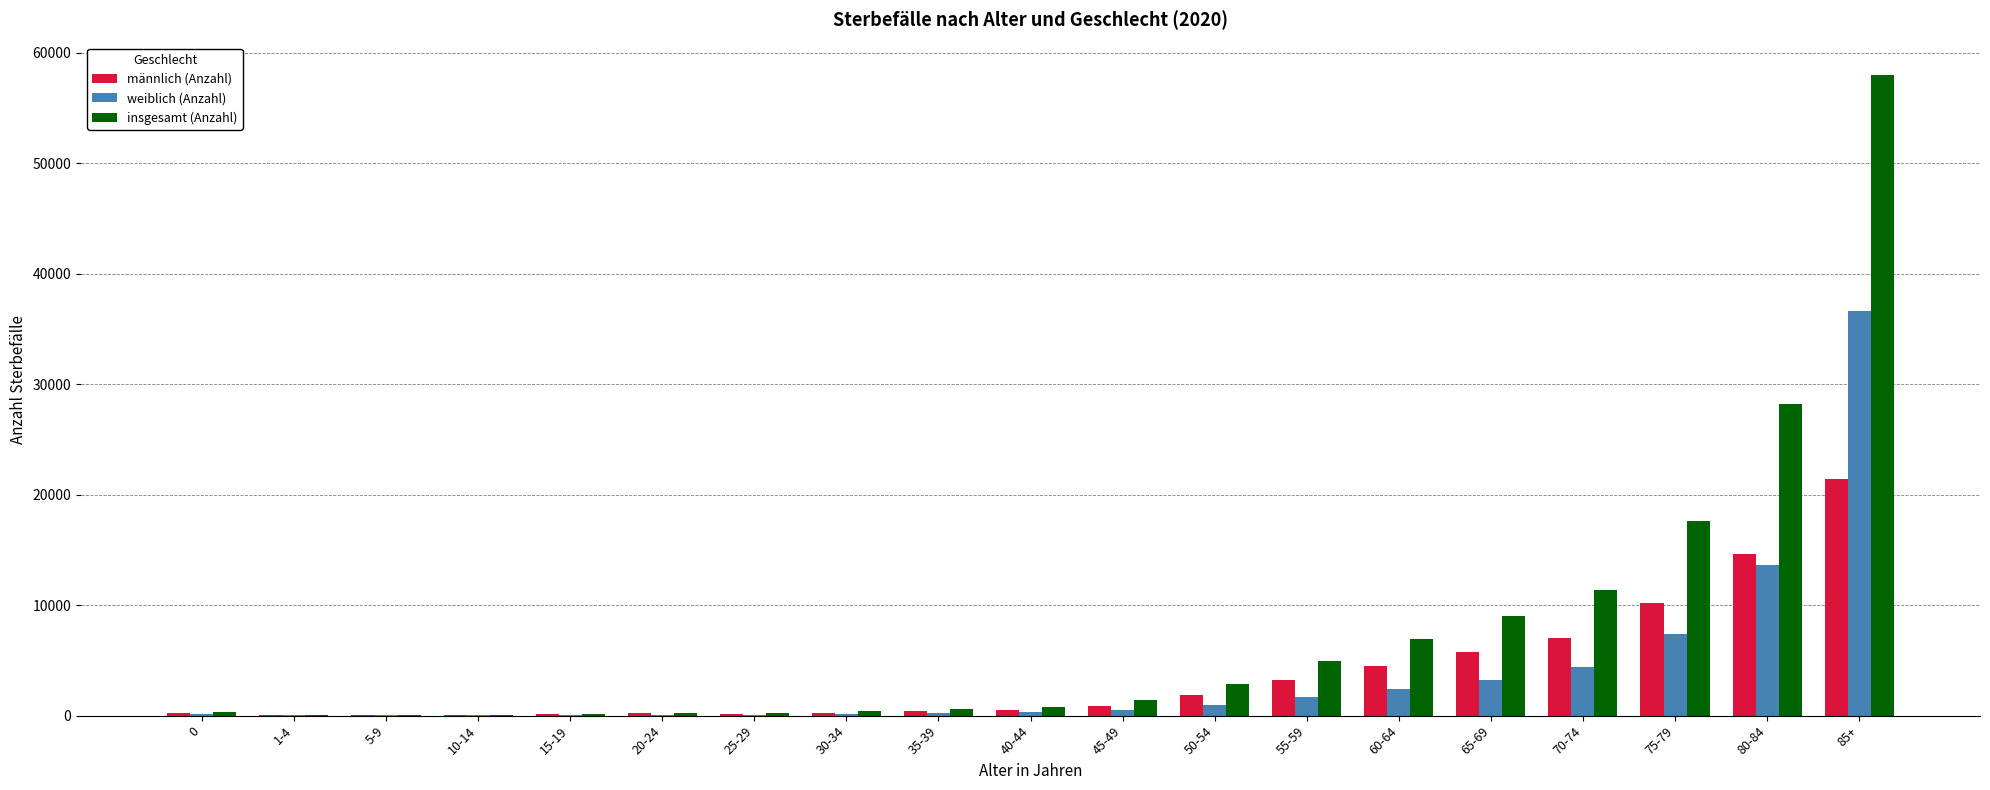

Which series changed the most between 25-29 and 65-69?

insgesamt (Anzahl)